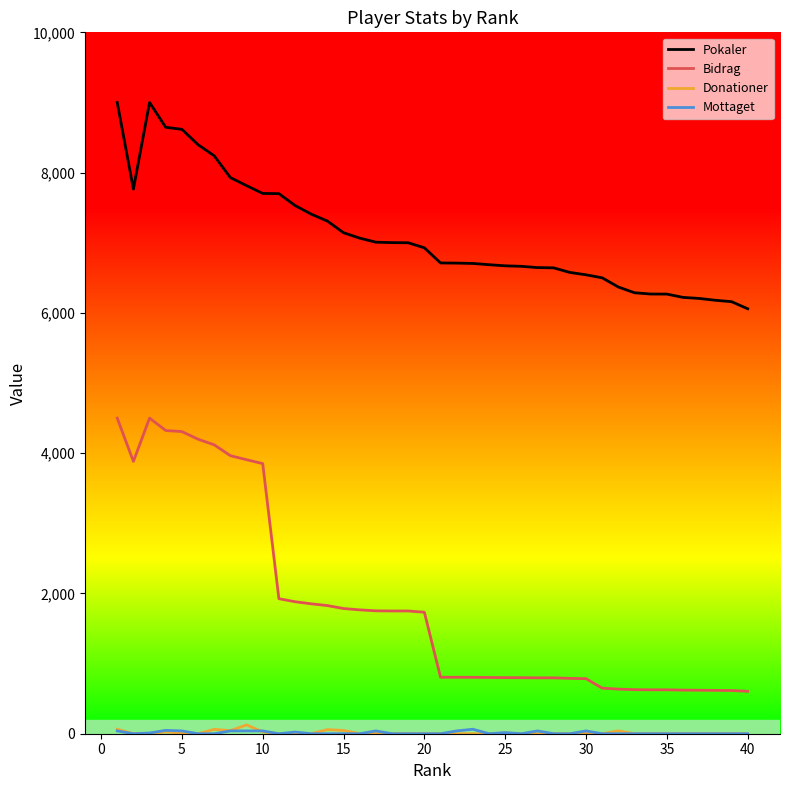

Does the chart display data point markers on the line(s)?

No